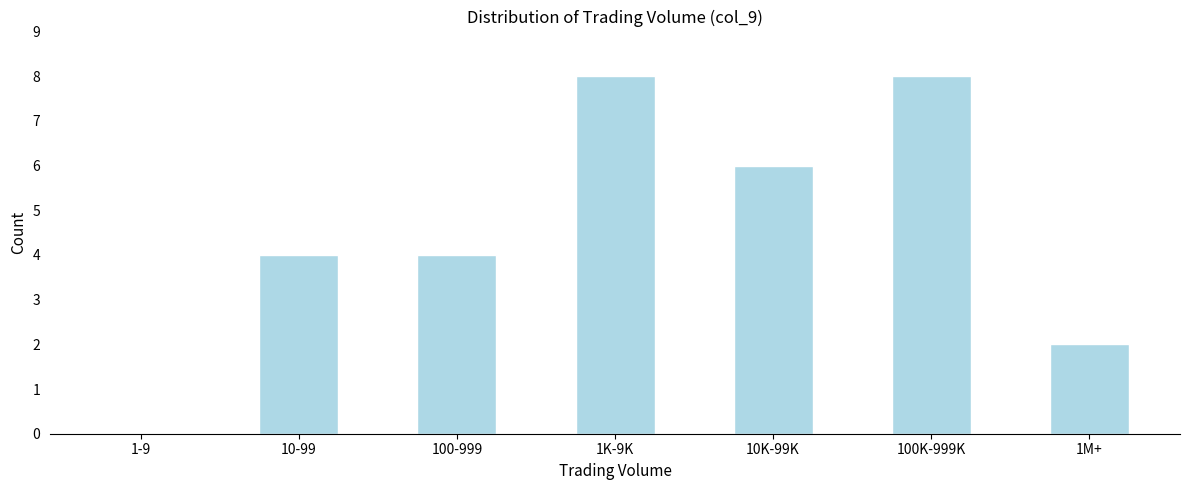

Reading left to right, what are all the values shown in this chart?

1-9=0	10-99=4	100-999=4	1K-9K=8	10K-99K=6	100K-999K=8	1M+=2